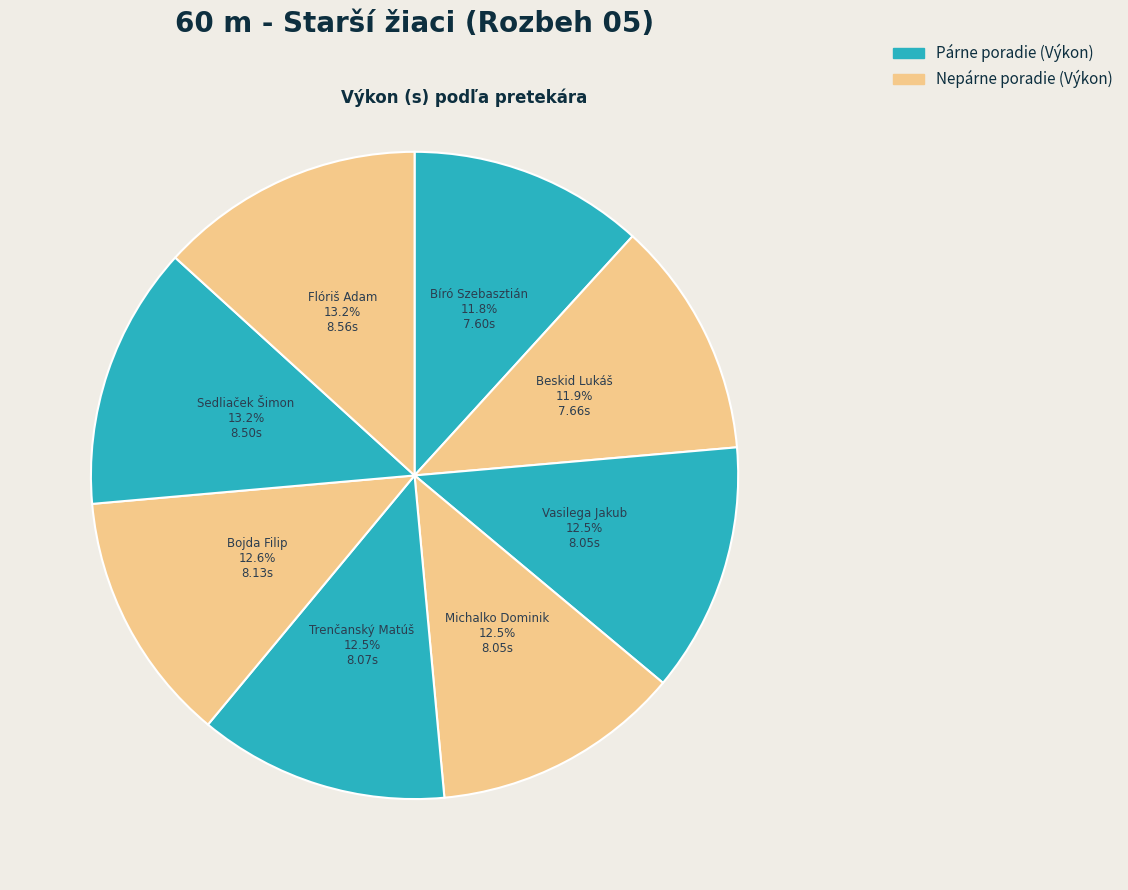

To the nearest percent, what is the difference between the largest and smallest slice percentages?

1%